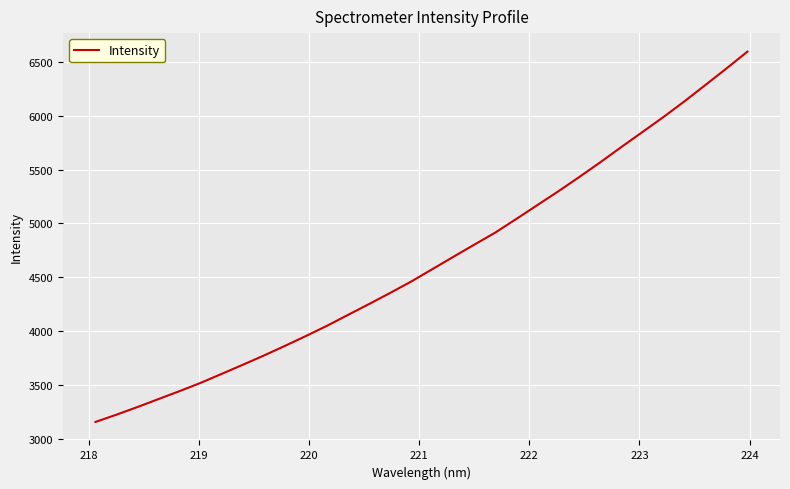

What is the difference between the maximum and minimum values?

3439.9